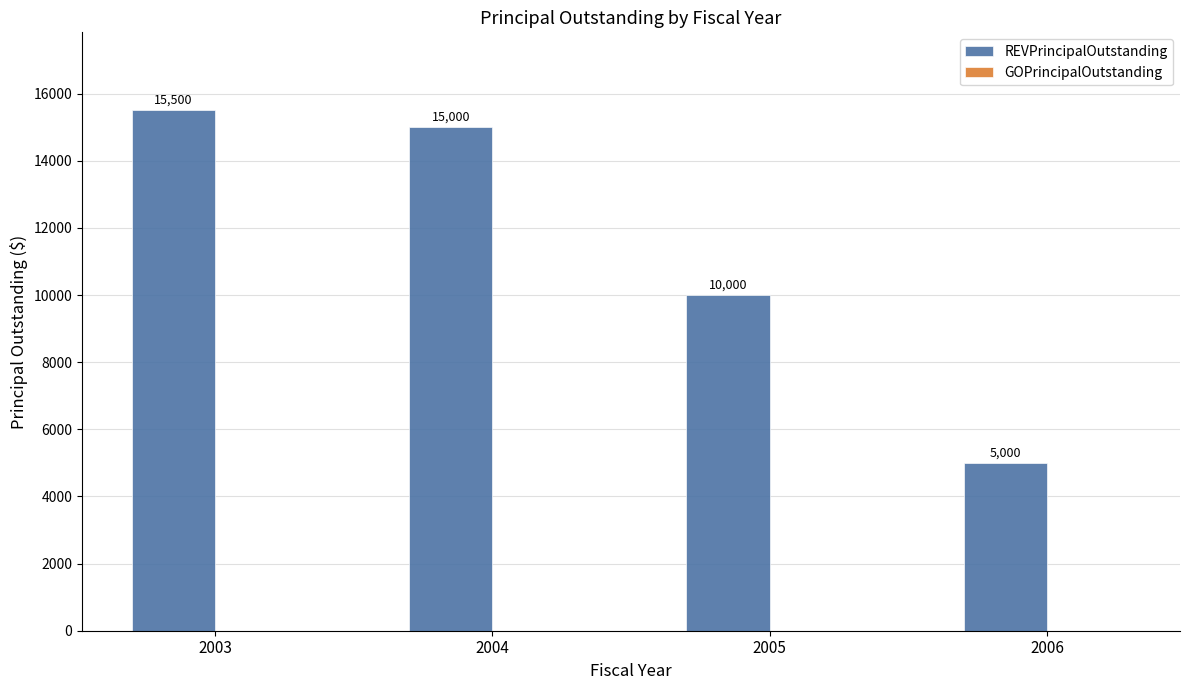

What is the maximum value shown in the chart?

15500